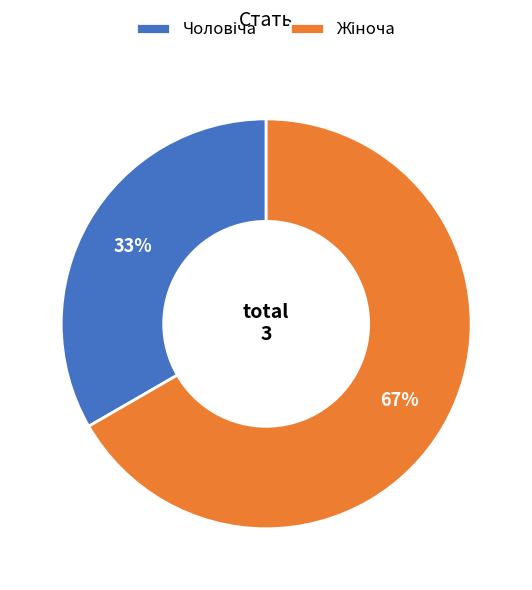

Is there any slice that represents more than half of the pie?

Yes